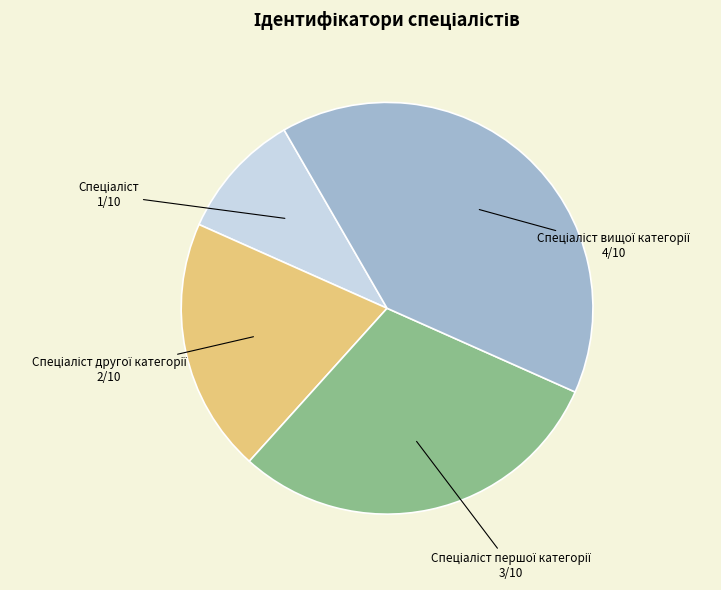

Does any single category account for the majority?

No